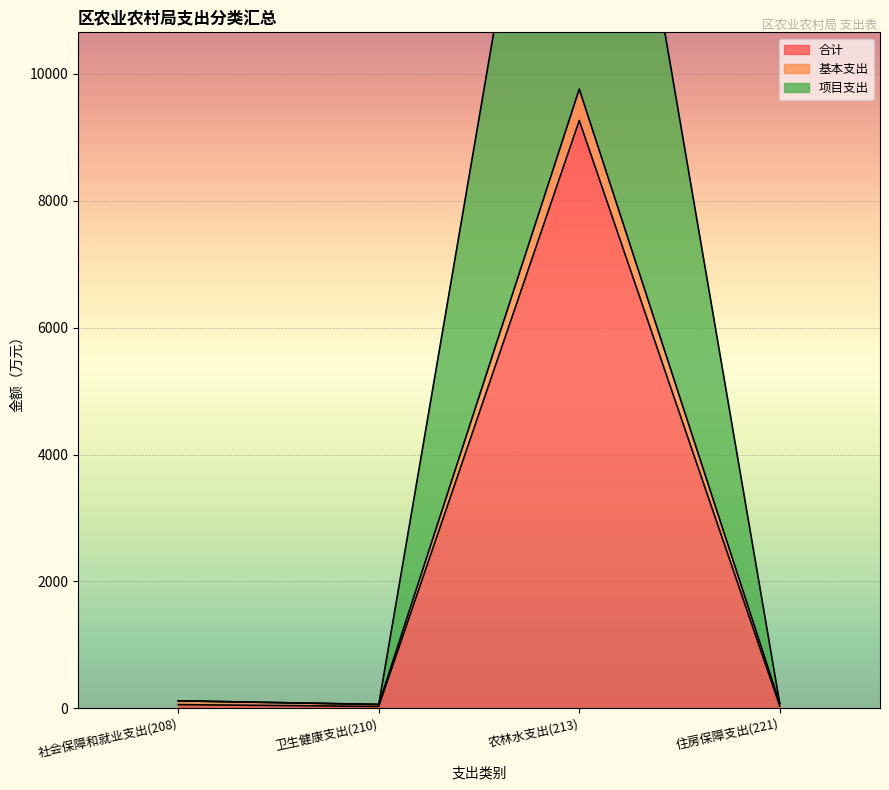

What is the label of the 1st point from the left?

社会保障和就业支出(208)